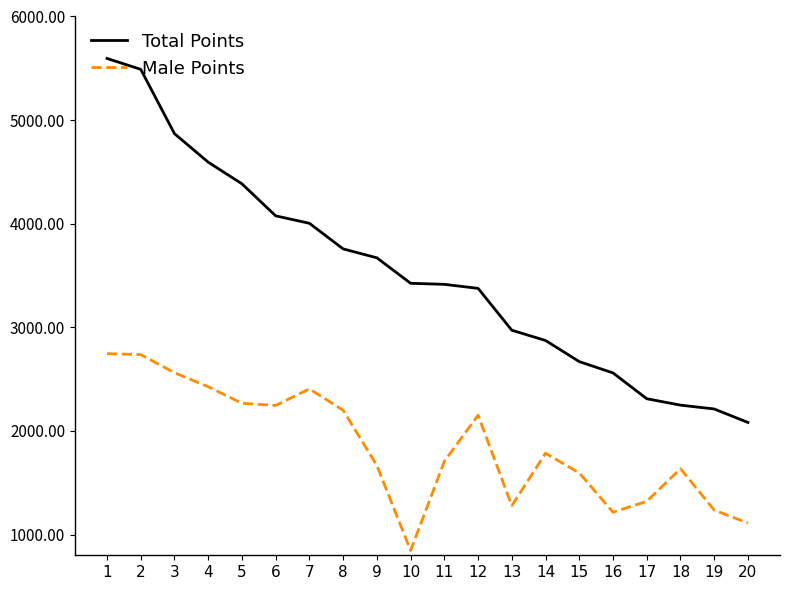

The value of Male Points at 14 is 1785. True or false?

True